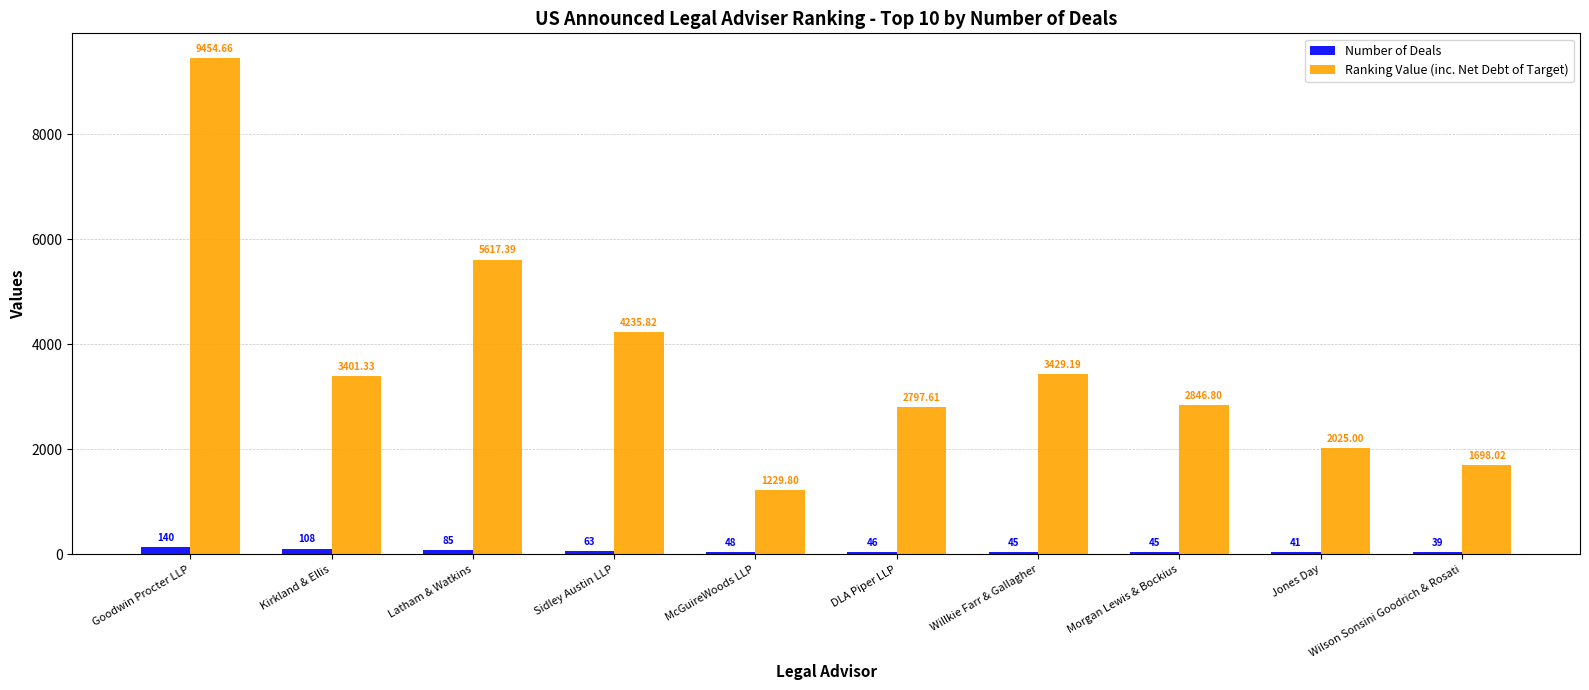

Is the value of Ranking Value (inc. Net Debt of Target) at Willkie Farr & Gallagher greater than the value of Number of Deals at Jones Day?

Yes